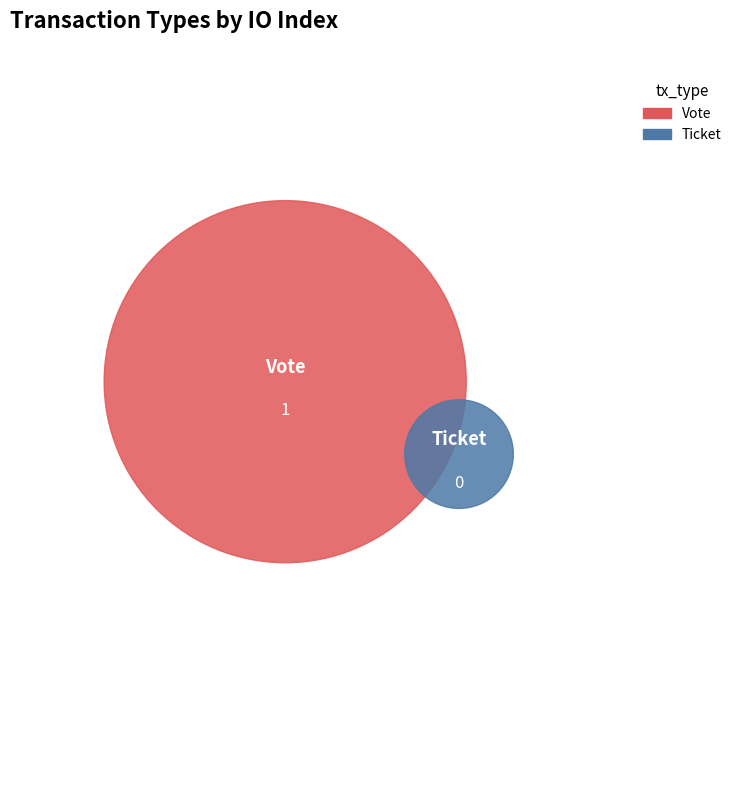

Is it true that Vote is 88% of the pie?

False